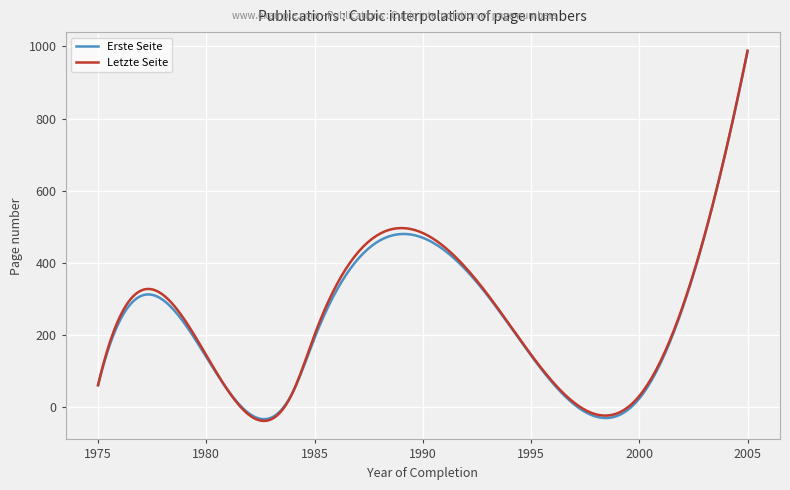

What is the sum of all Letzte Seite values?

74646.1